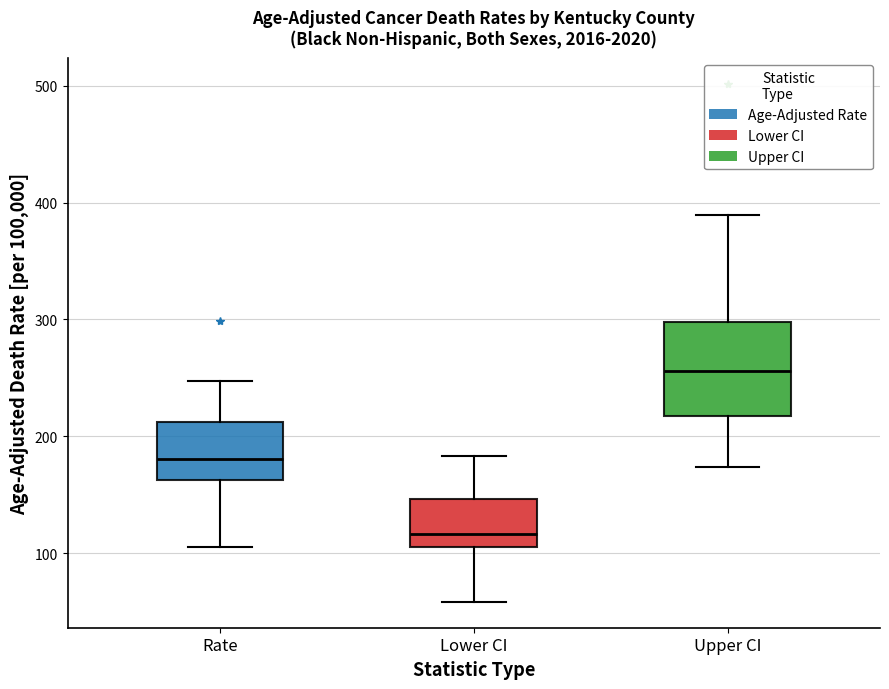

Reading left to right, transcribe this box plot: for each box, give where its median line is, the range the box spans, and where its two whiskers end, as read against the y-axis. The values are not printed on the chart, so give them approximately, as read against the axis.

Rate: median 180, box 160 to 210, whiskers 110 to 250
Lower CI: median 120, box 110 to 150, whiskers 60 to 180
Upper CI: median 260, box 220 to 300, whiskers 170 to 390